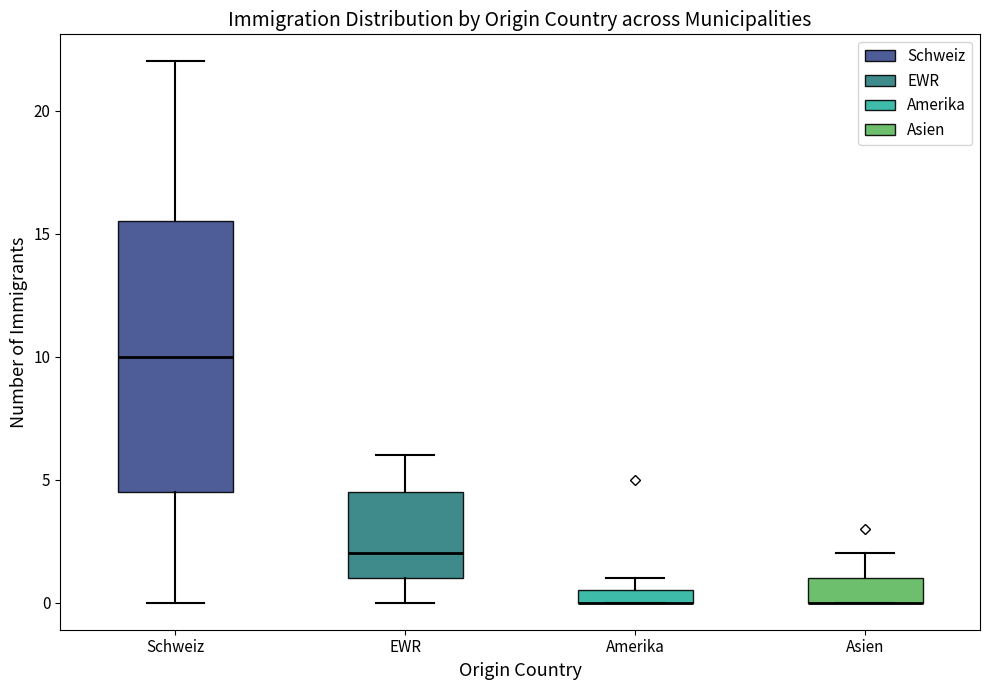

Which box is the tallest, from its lower edge to its upper edge?

Schweiz